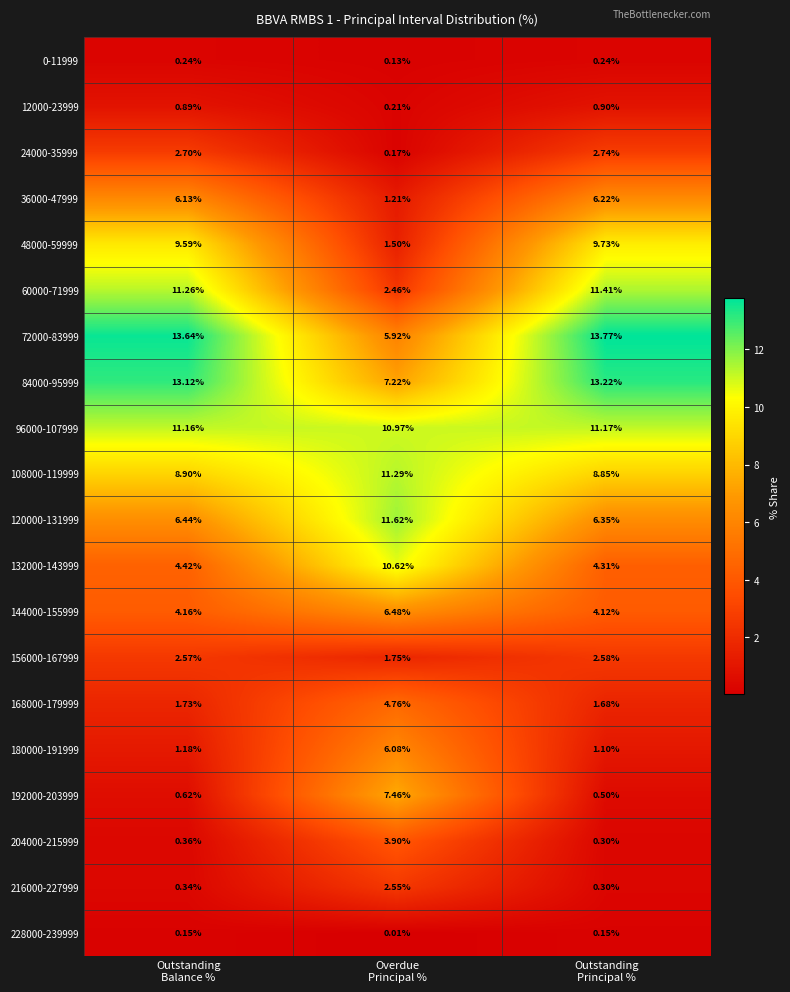

How many categories are shown in the chart?

3